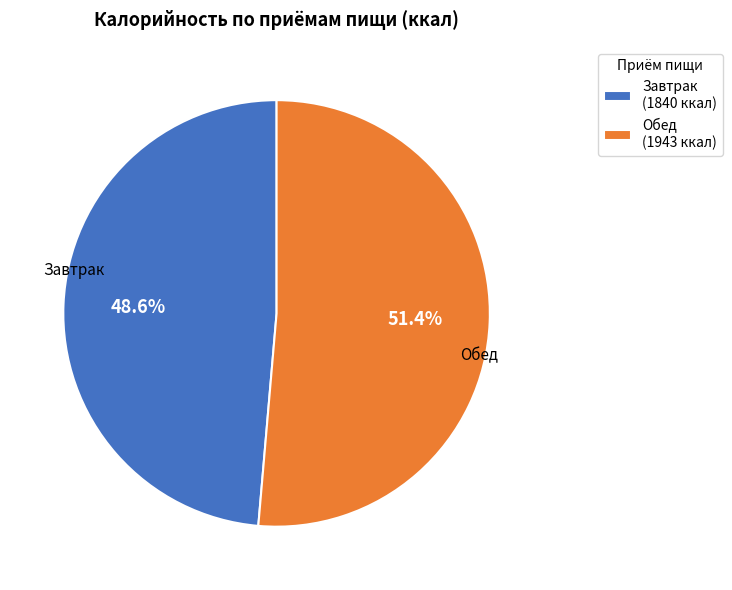

Combined, do Обед and Завтрак account for over 50%?

Yes